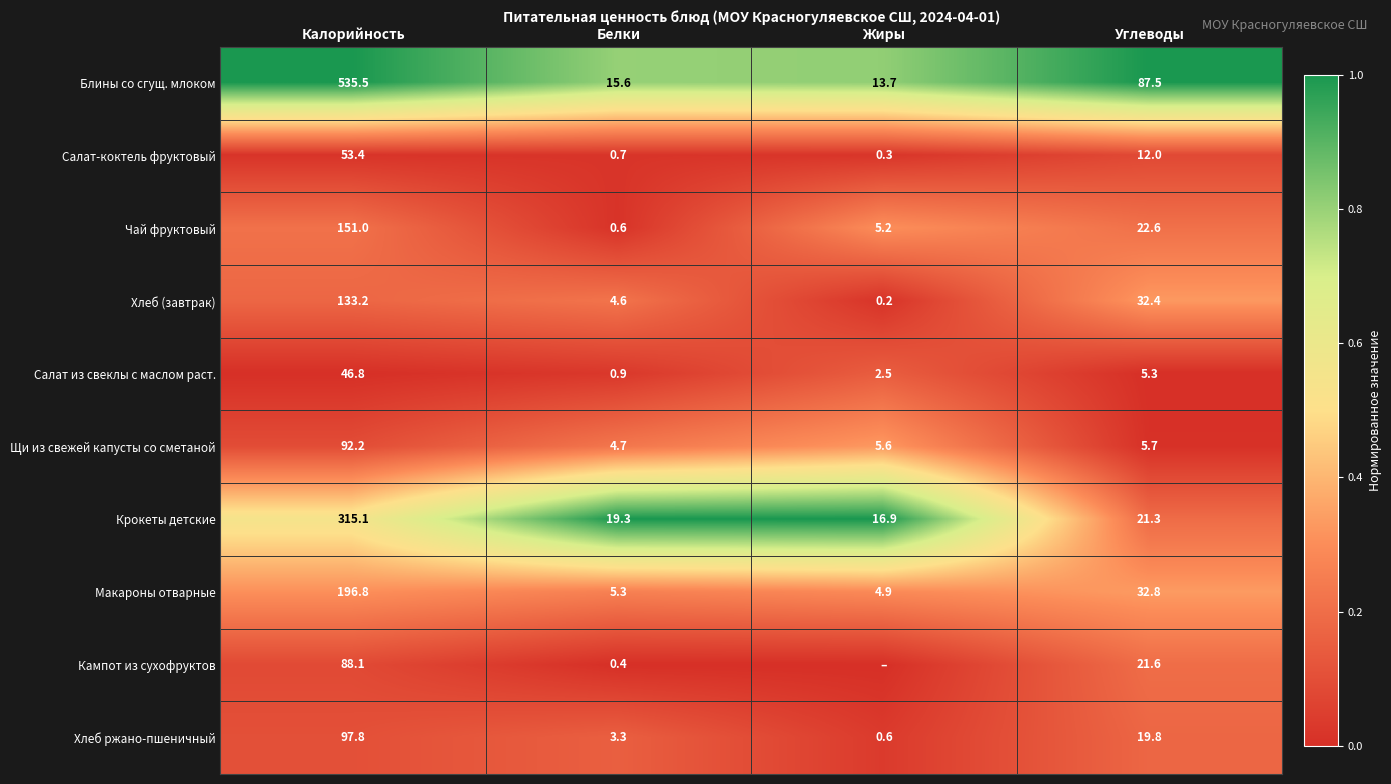

What is the difference between the highest and lowest values at Углеводы?

82.2